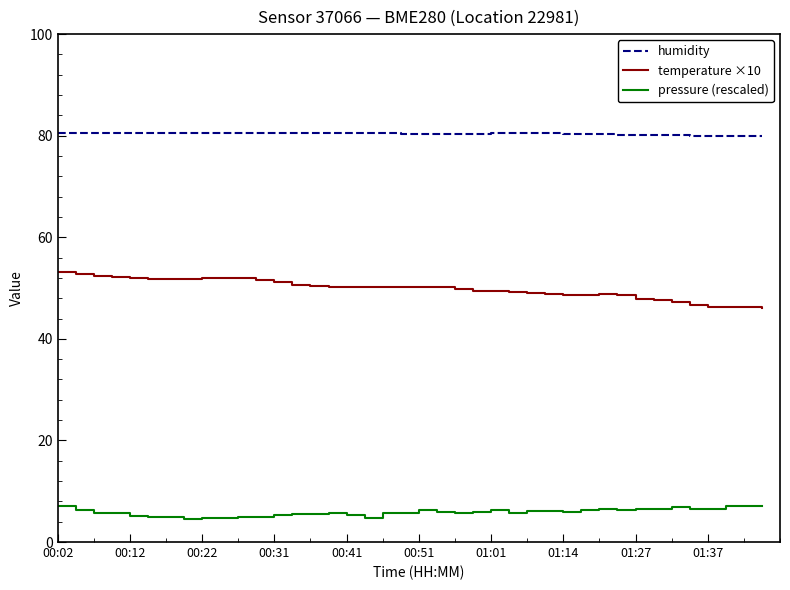

What is the lowest value of the temperature ×10 series?

46.0